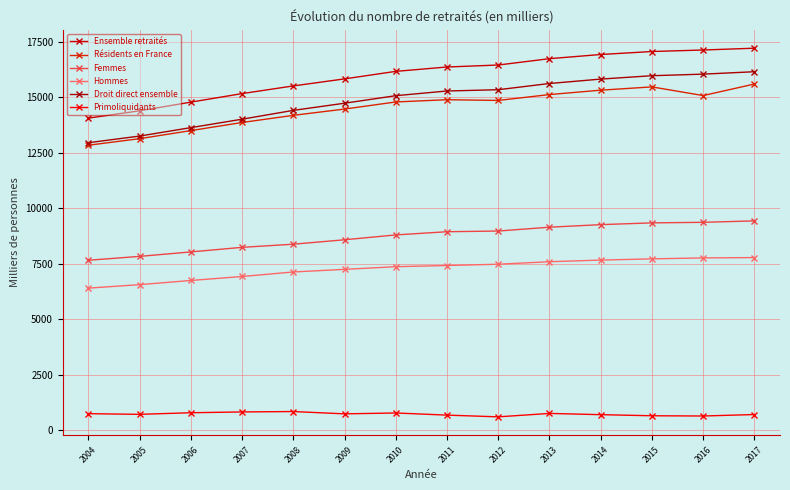

True or false: Femmes and Droit direct ensemble intersect in this chart.

False